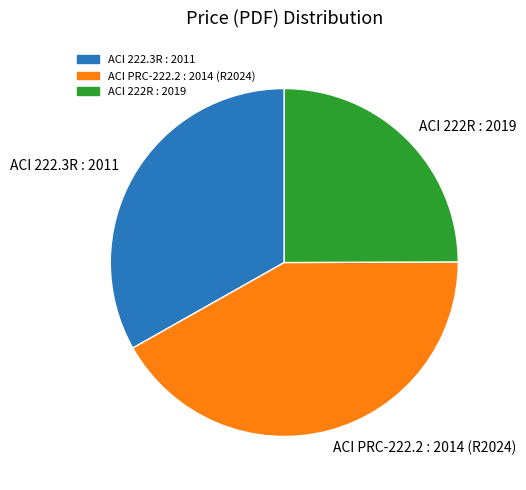

Is there any slice that represents more than half of the pie?

No